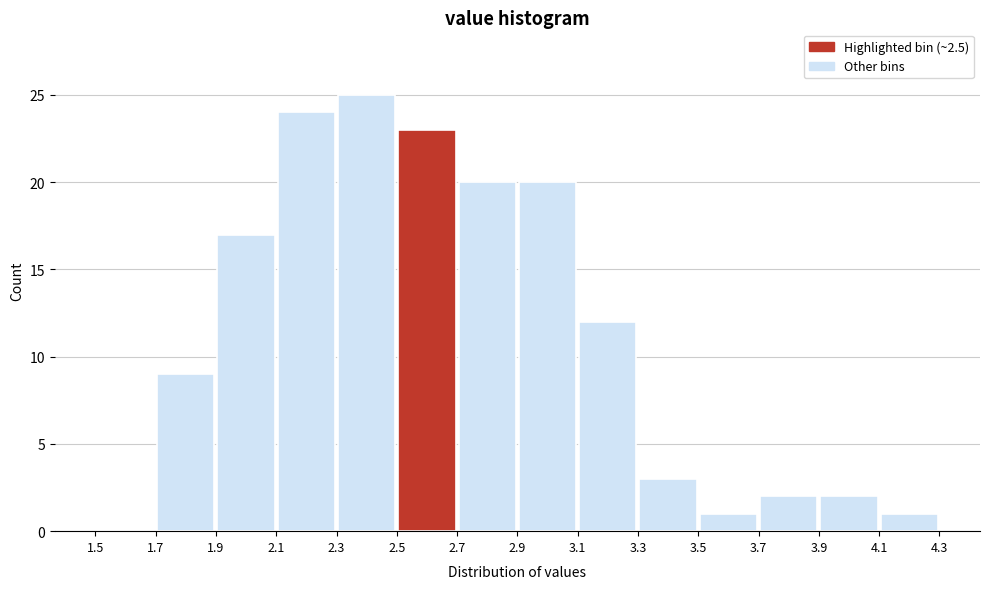

What is the height of the bar covering 3.3 to 3.5 on the x-axis? The values are not printed on the chart, so give them approximately, as read against the axis.

3